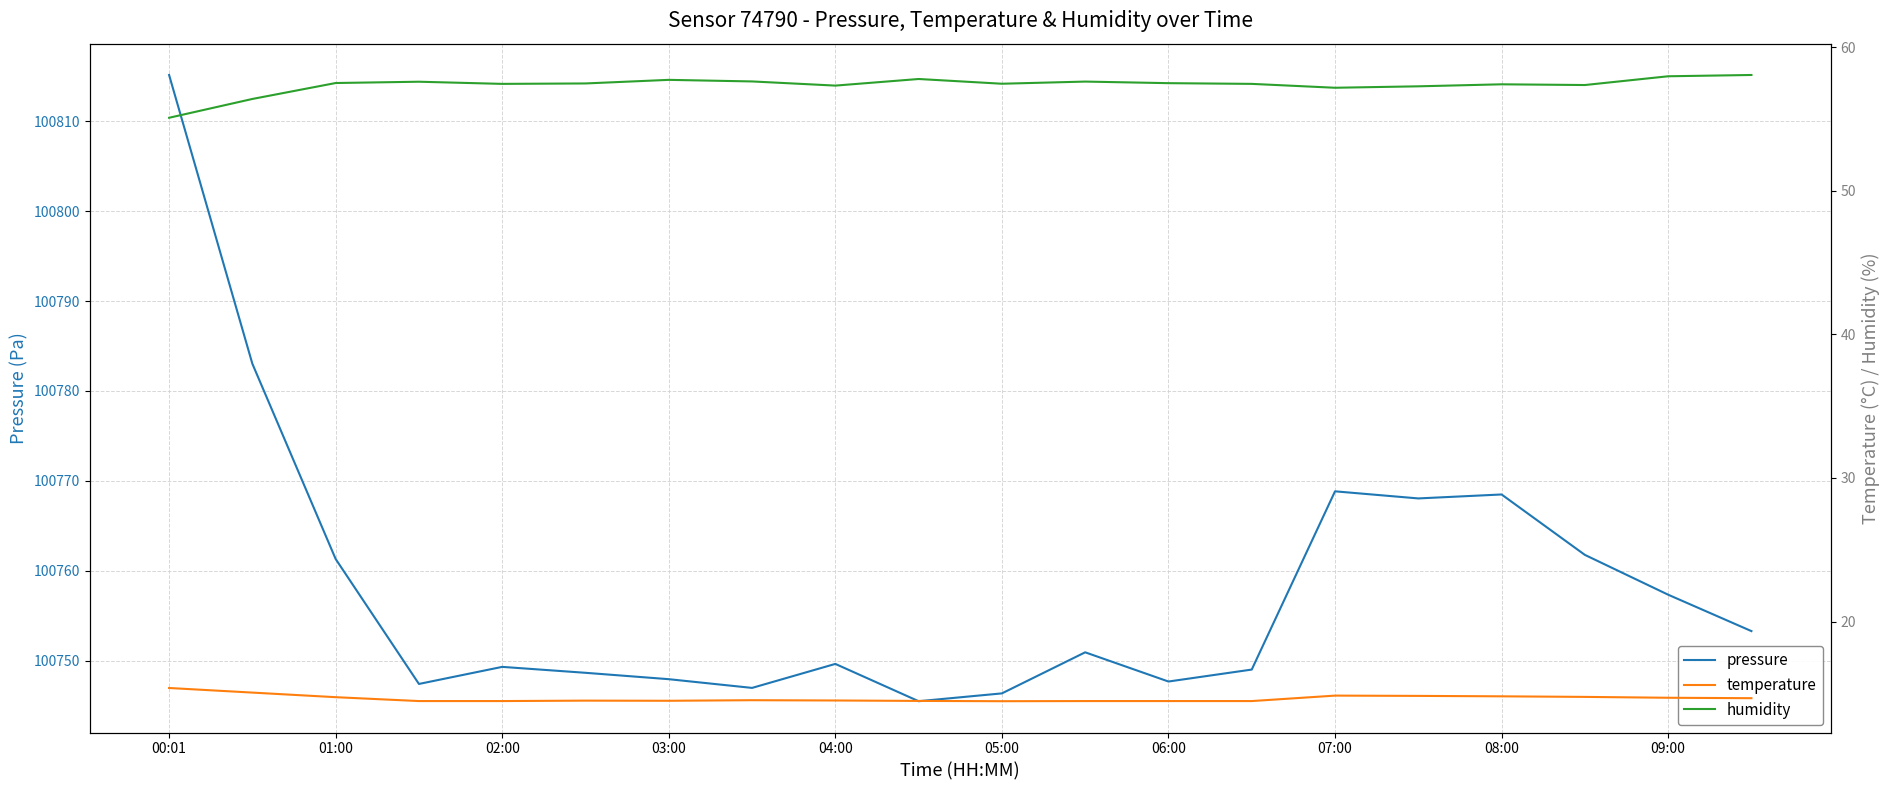

Is it true that pressure equals 40234.1 at 09:00?

False